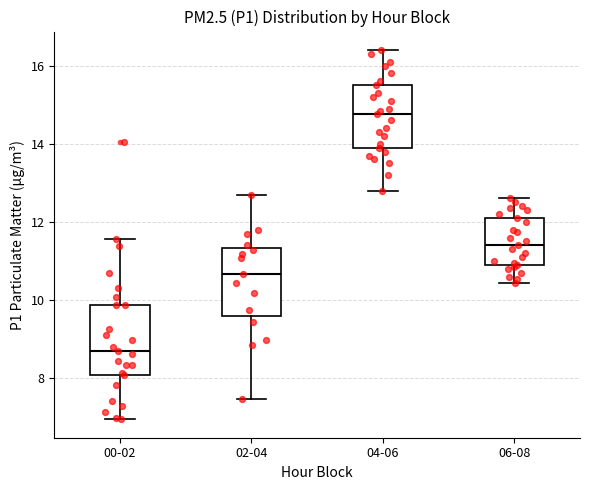

Which box's median line is the highest?

04-06